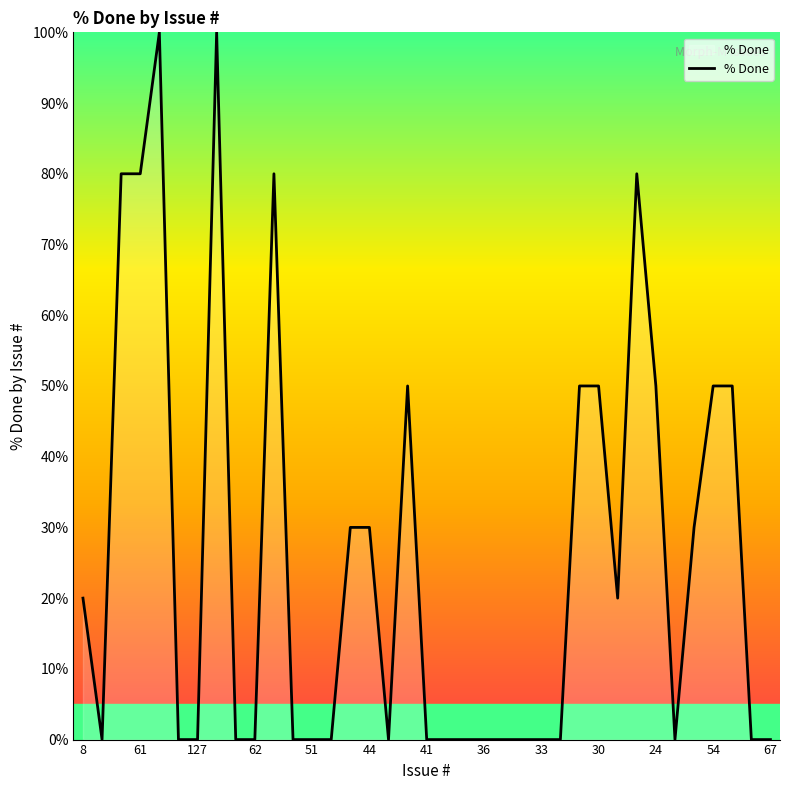

What is the maximum value shown in the chart?

100